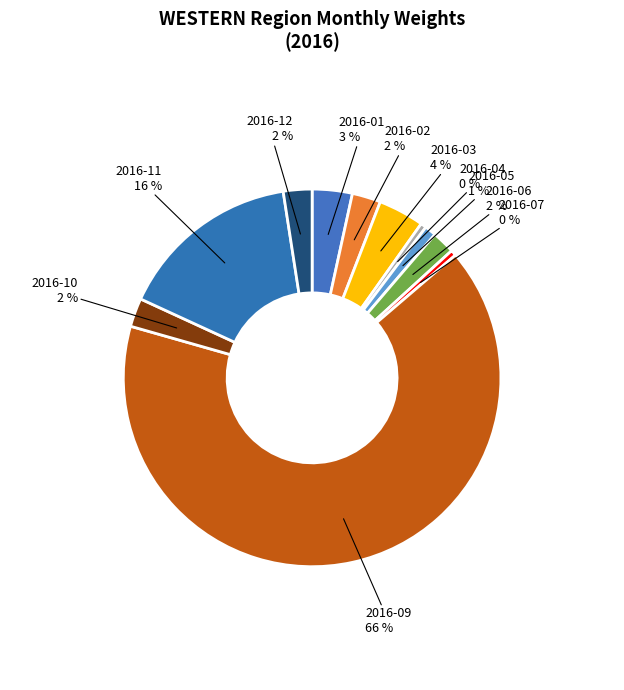

Is the sum of 2016-05 and 2016-10 greater than half?

No